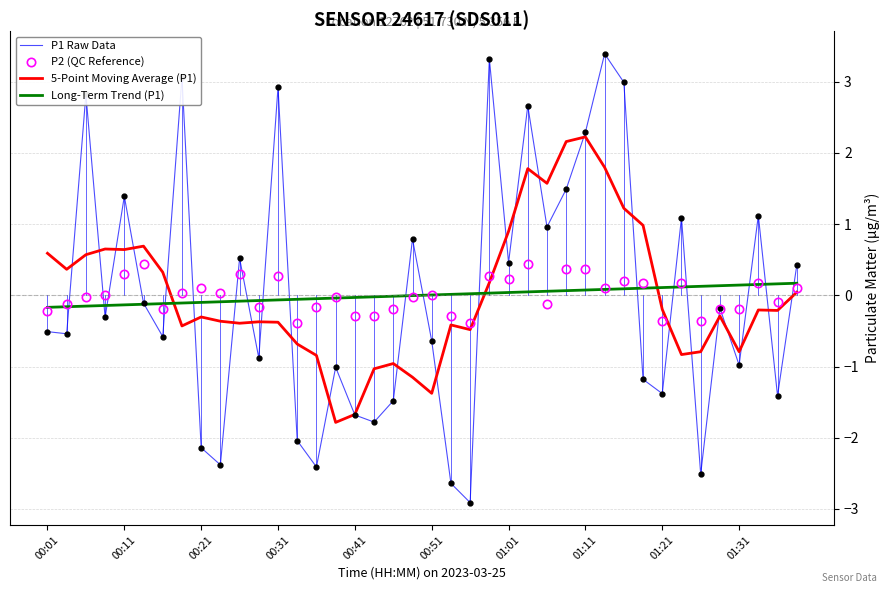

What is the lowest value of the 5-Point Moving Average (P1) series?

-1.8